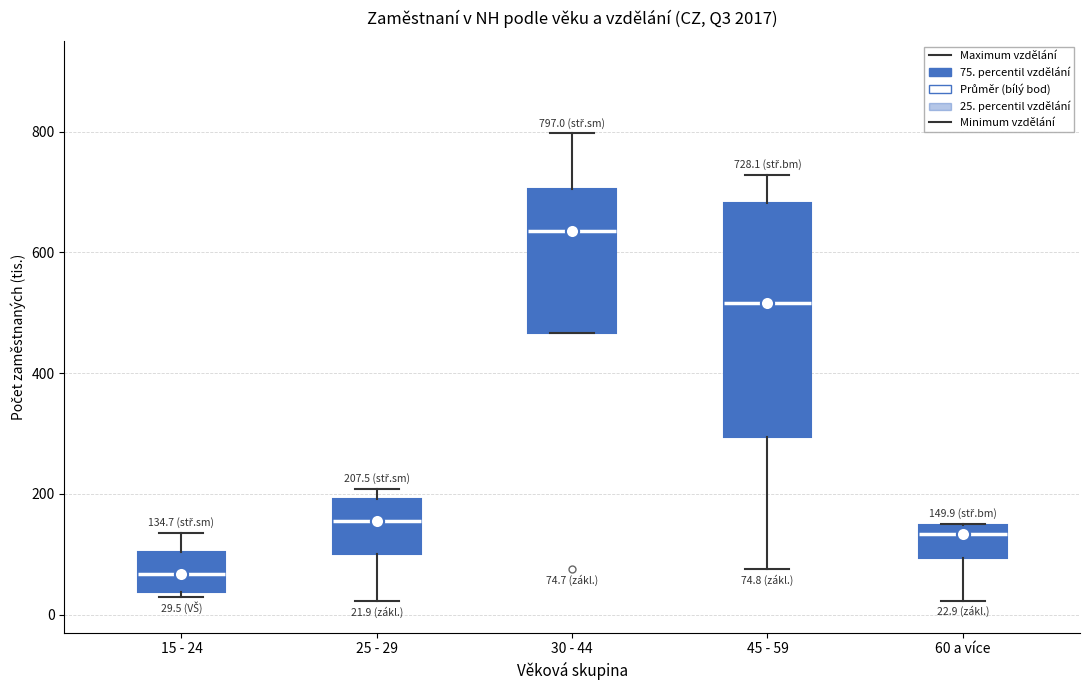

Comparing the boxes themselves (not the whiskers), which one is the tallest?

45 - 59